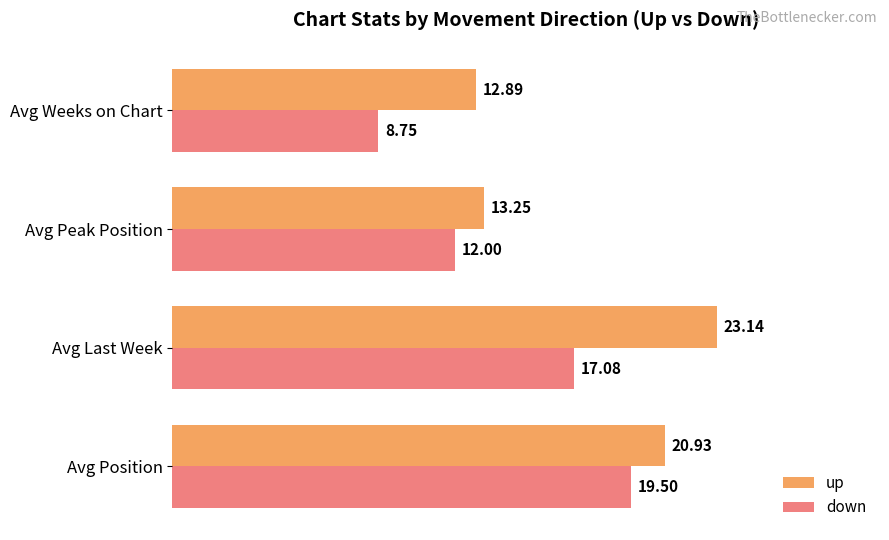

What is the average value of the down series?

14.3